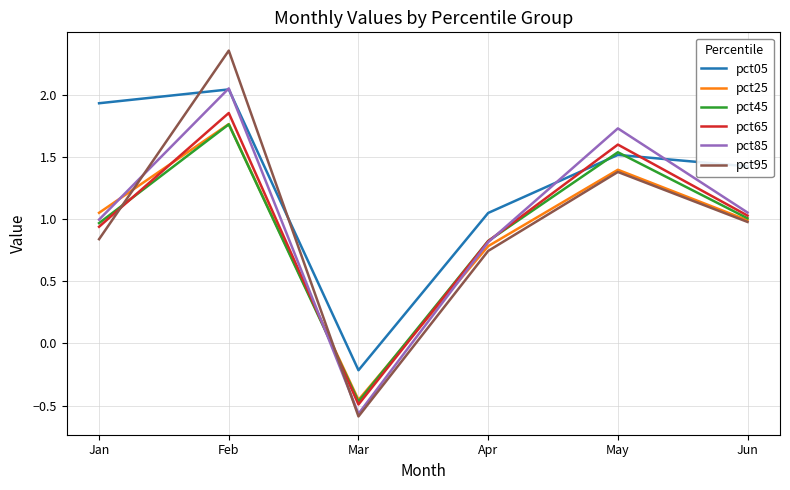

Does the chart have visible grid lines?

Yes